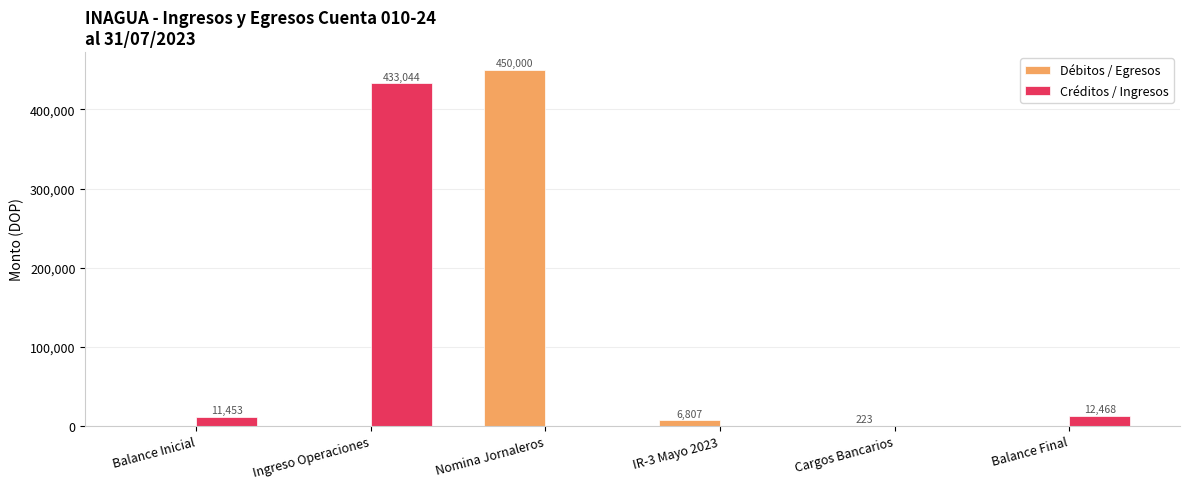

What is the highest value of the Débitos / Egresos series?

450000.0